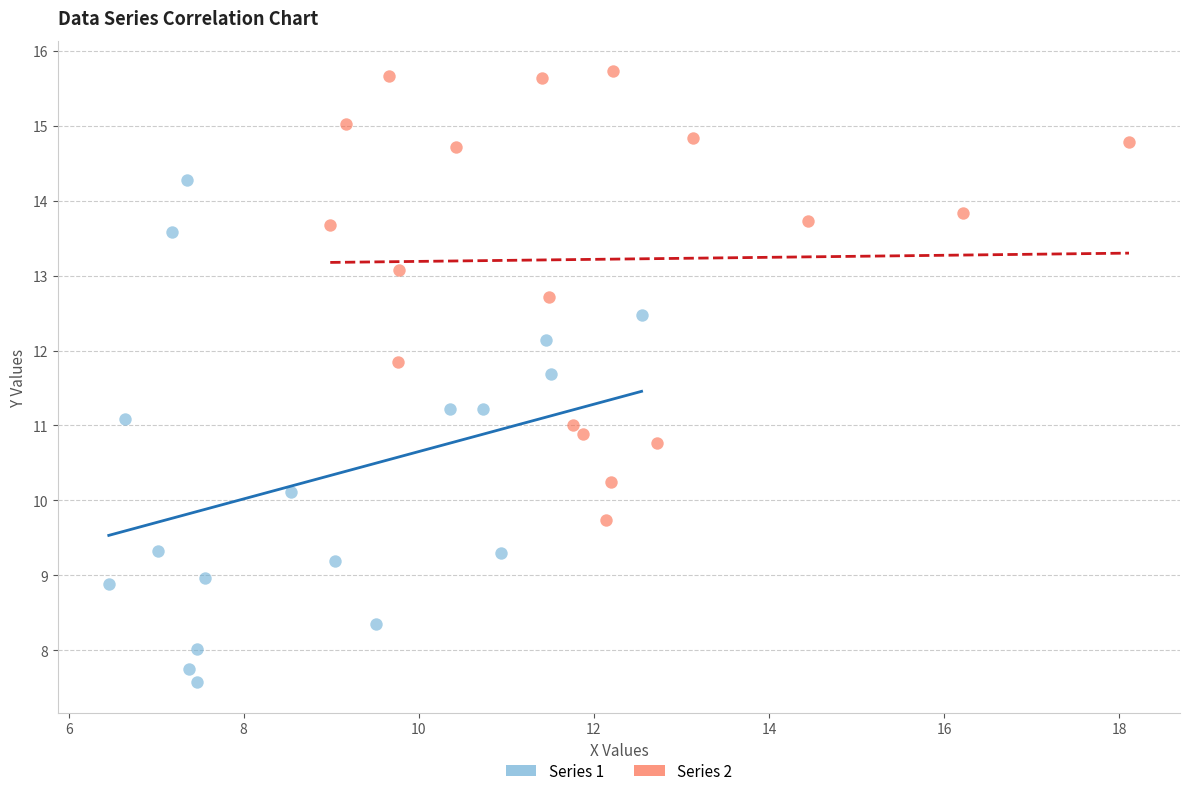

Which series contains the highest Y value?

Series 2